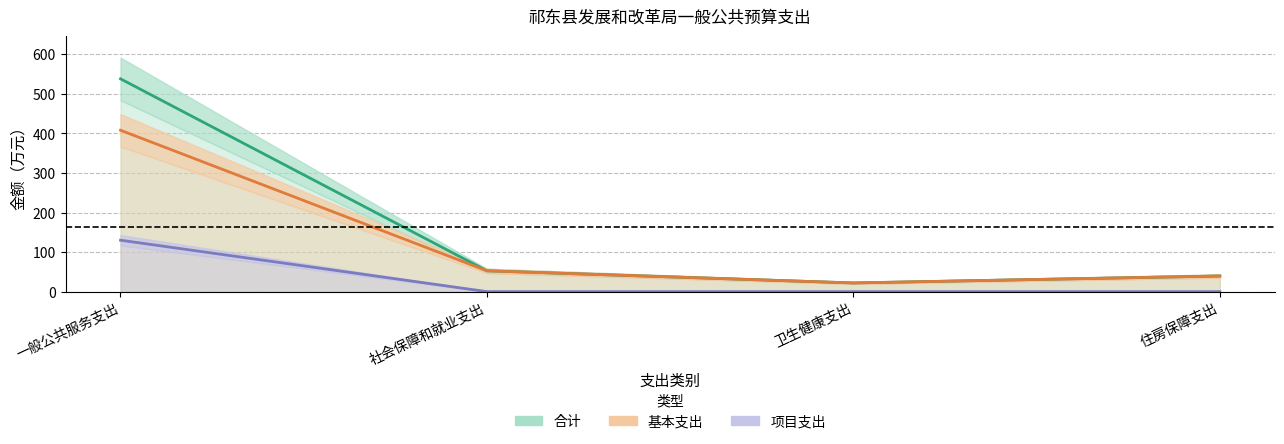

True or false: 合计 and 项目支出 cross at least once.

False